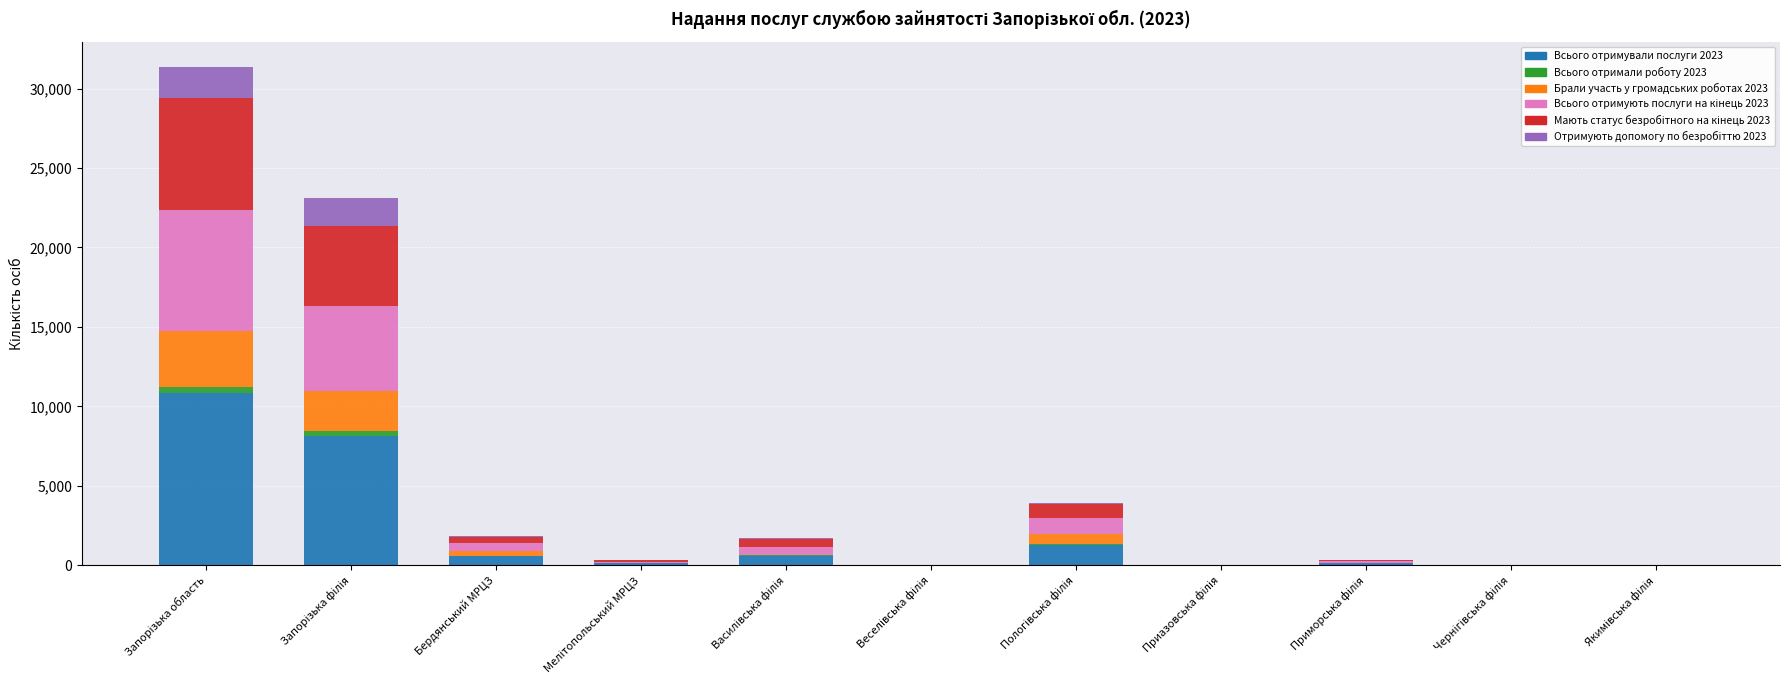

How many categories are shown in the chart?

11